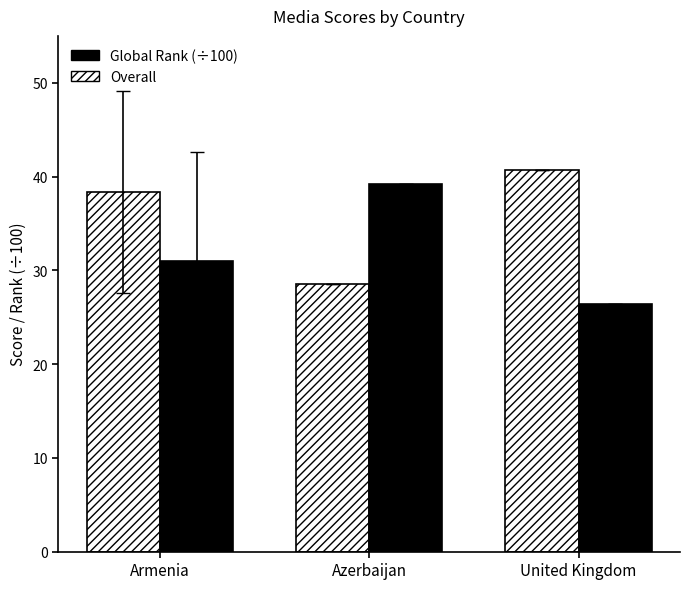

What are all the series names shown in the legend?

Global Rank (÷100), Overall